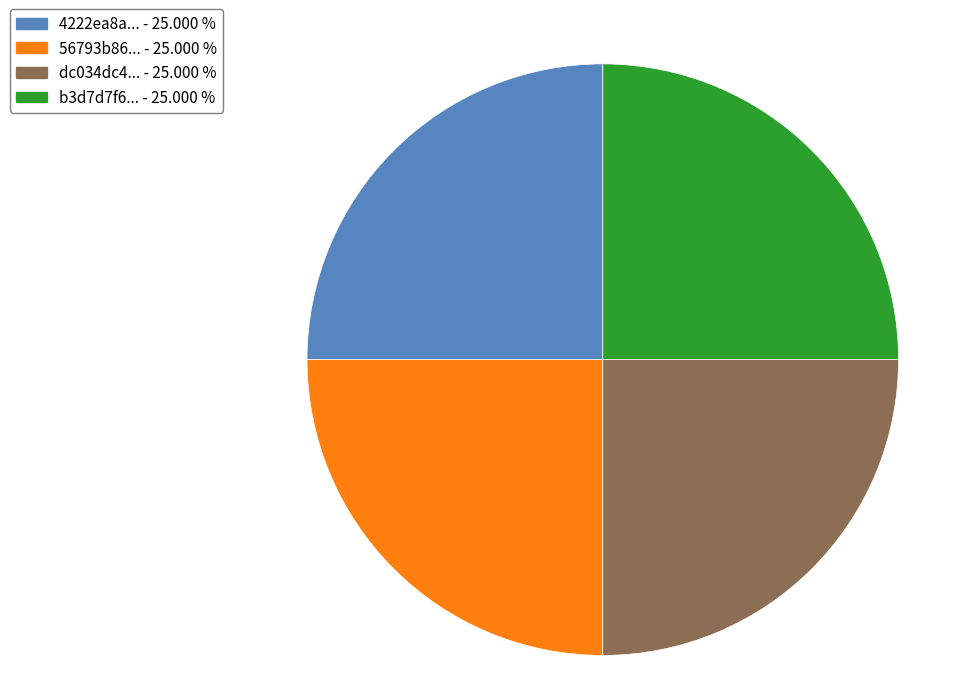

Does any single category account for the majority?

No